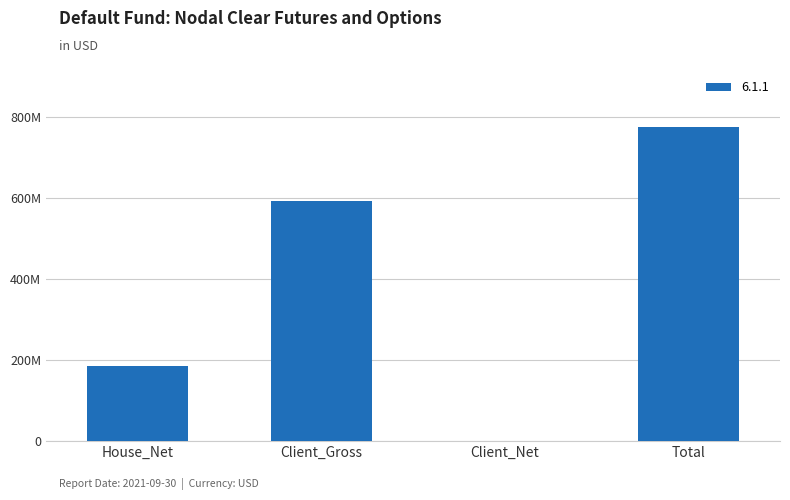

What is the change in value from Client_Gross to Total?

+184105770